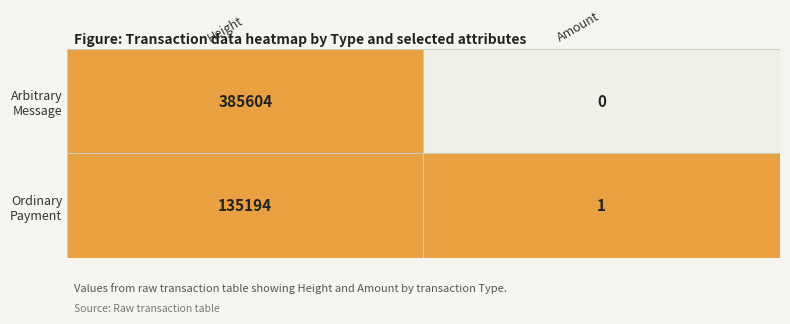

Which category has the lowest value across all series?

Amount